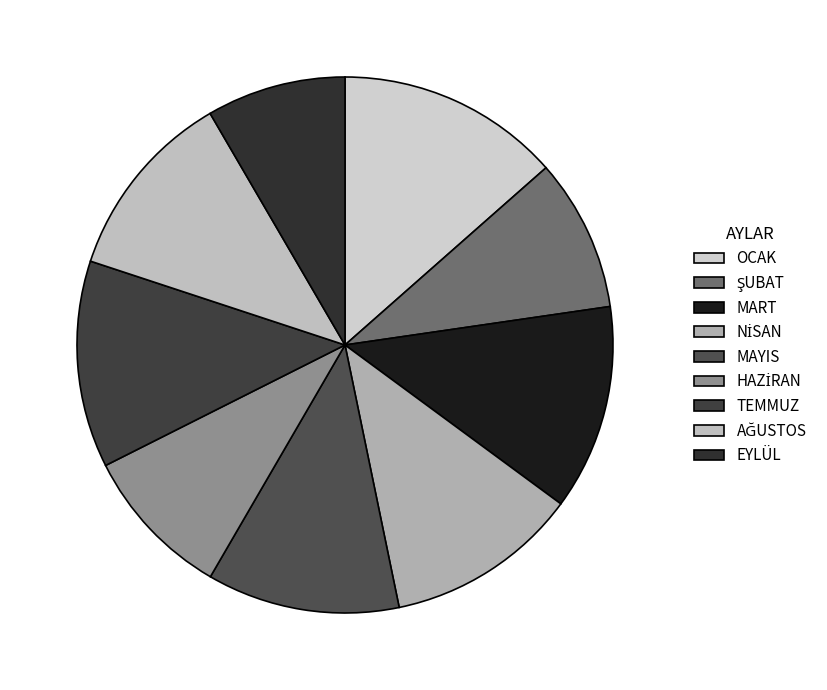

Is there any slice that represents more than half of the pie?

No